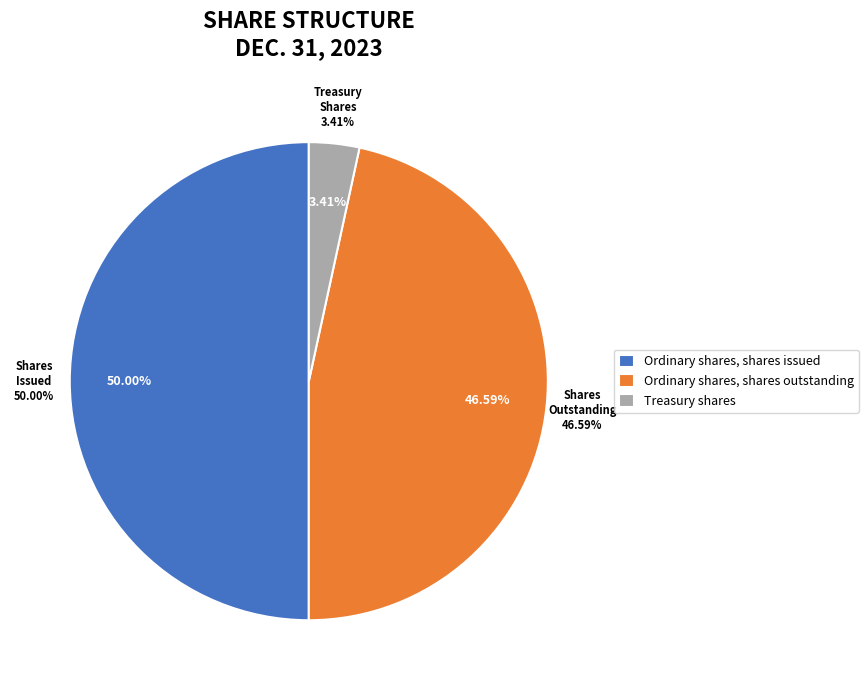

Is Treasury shares the majority of the pie?

No